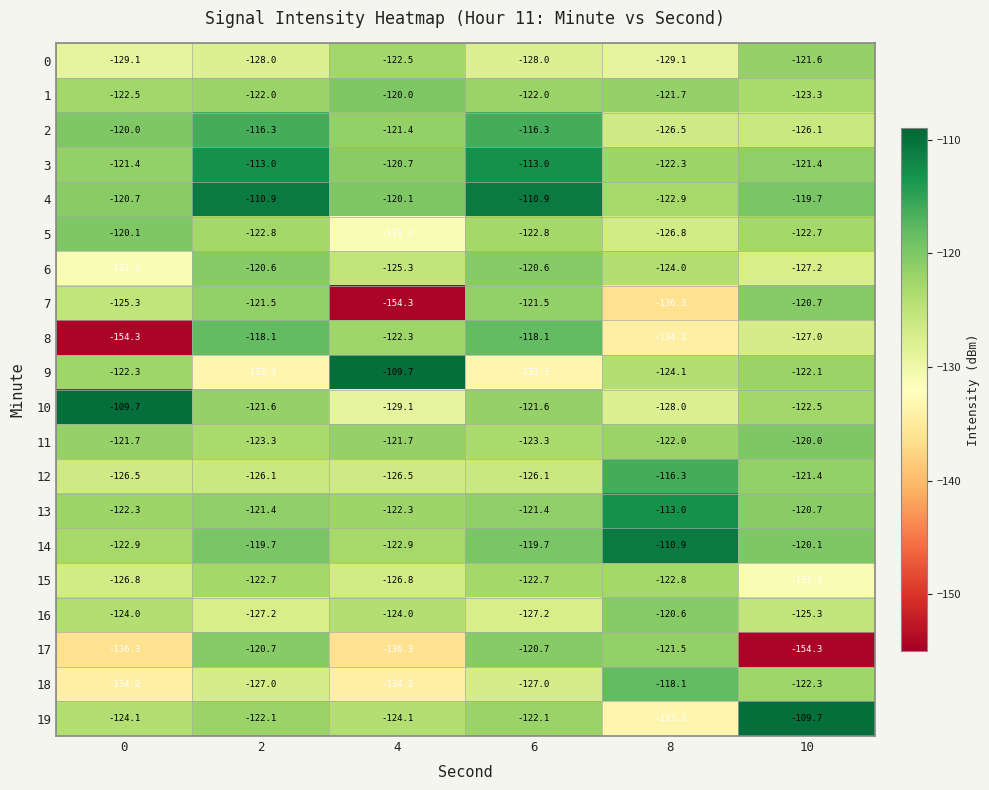

What is the total value across all series at 8?

-2474.4